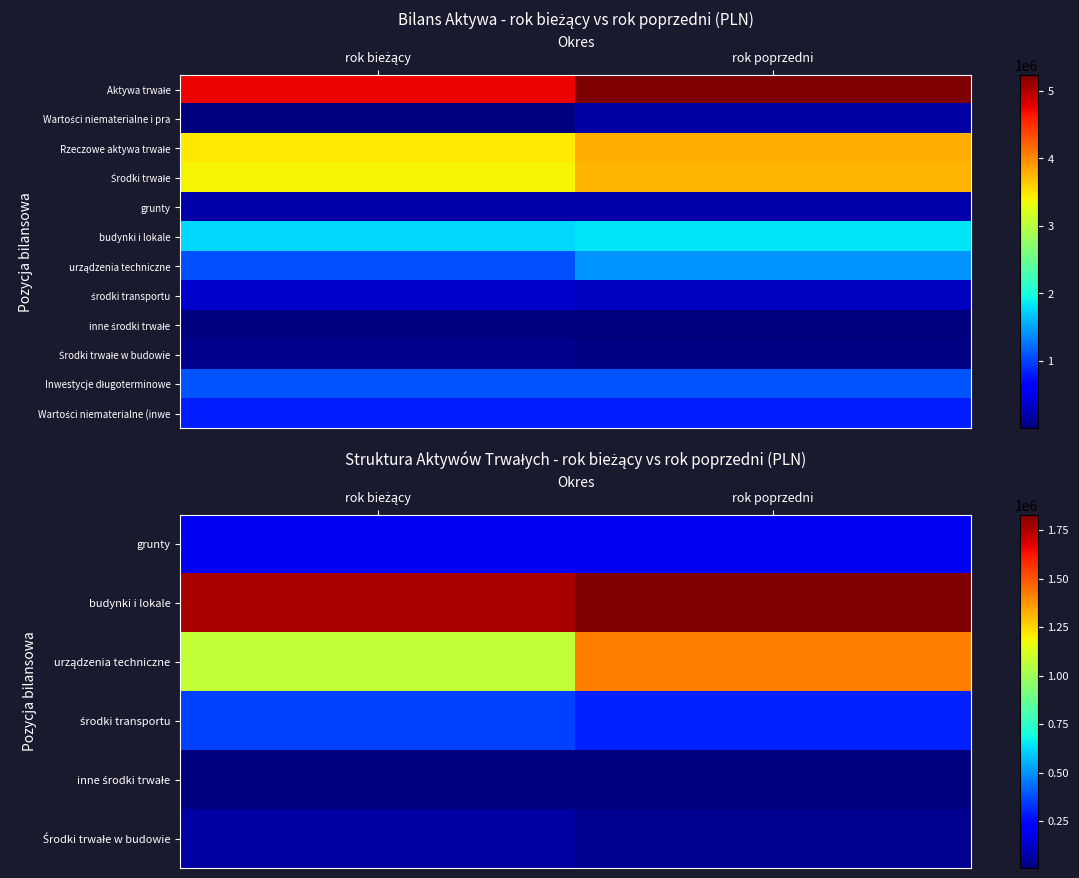

Count the number of categories in the chart.

2